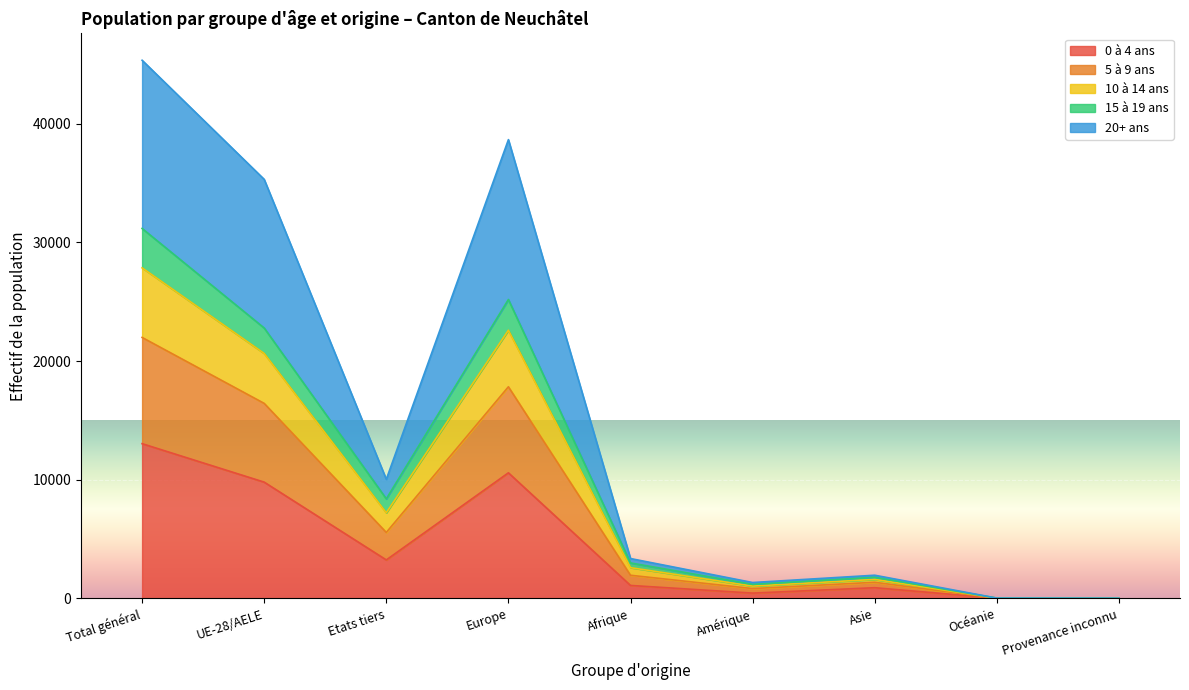

The value of 5 à 9 ans at Asie is 2159. True or false?

False